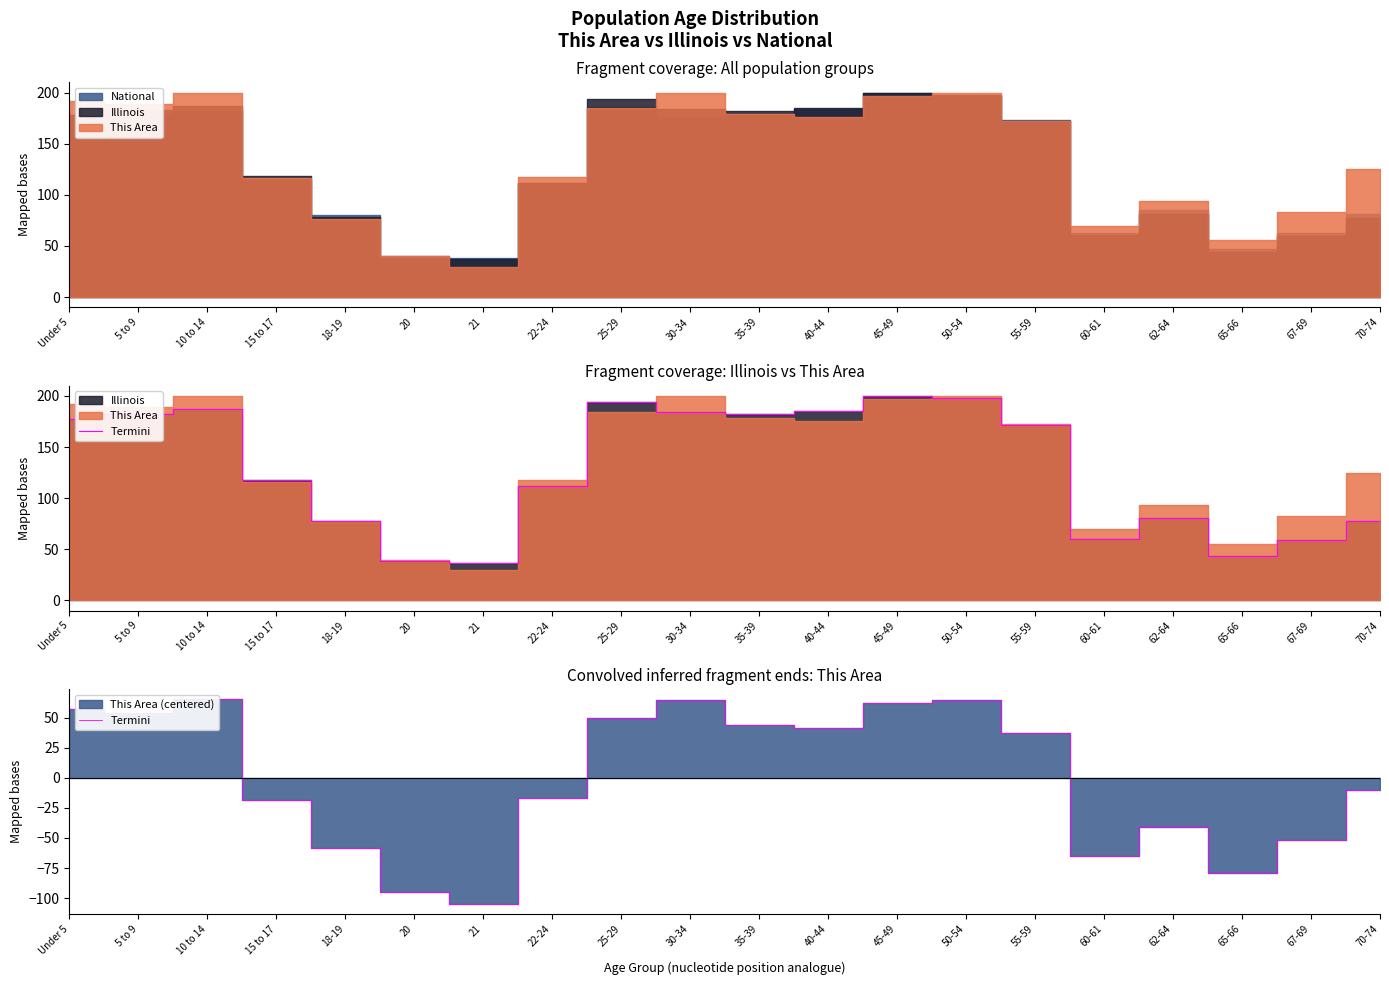

At which label is the value closest to -19?

15 to 17